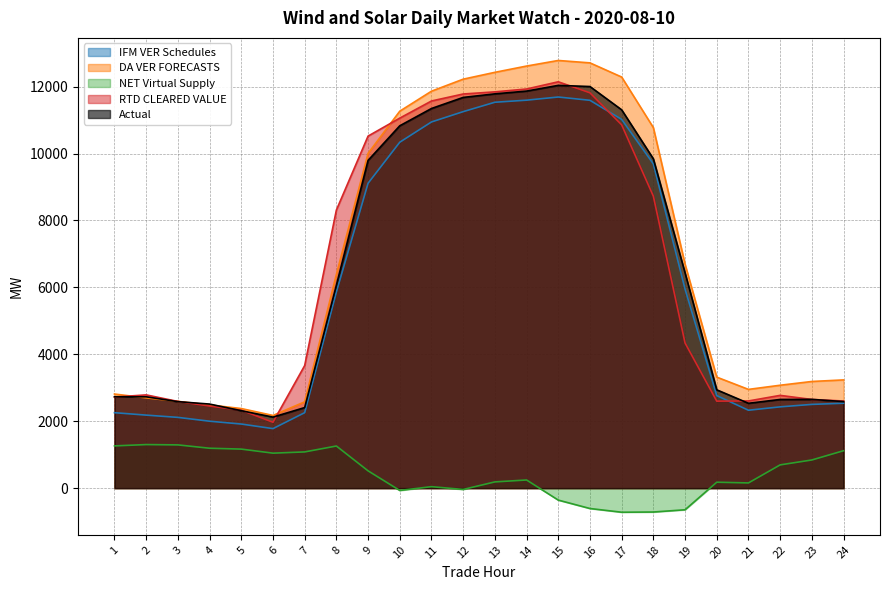

At which category is the sum across all series the highest?

15